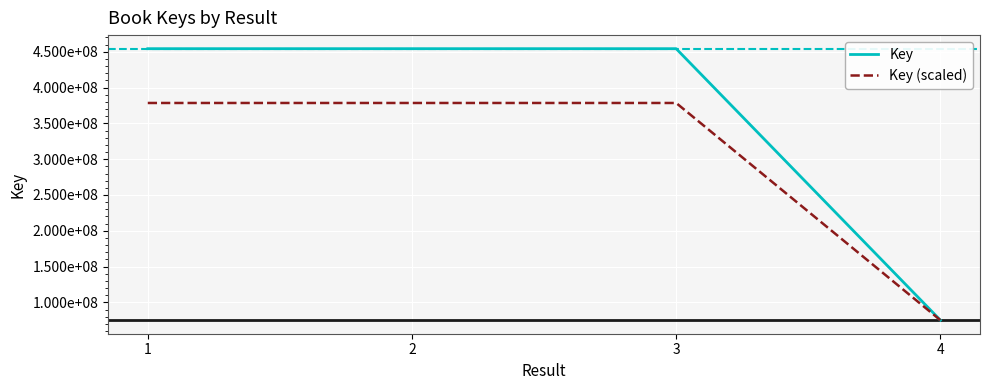

Which category has the lowest value in the Key series?

4